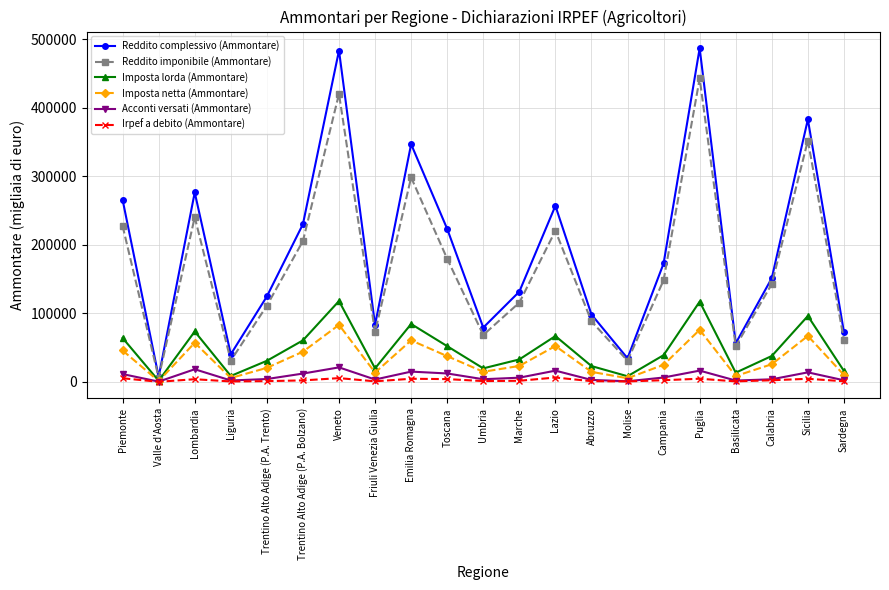

What is the value of the Imposta netta (Ammontare) point at the 2nd from the left?

1102